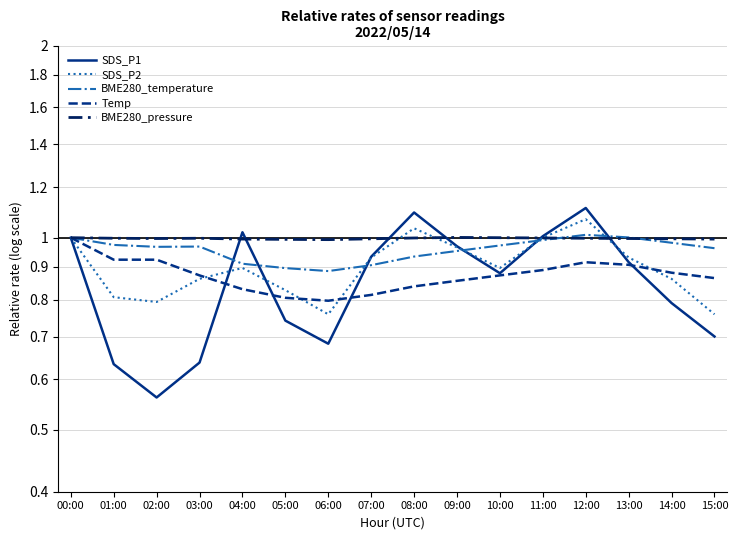

What is the average value of the SDS_P2 series?

0.9